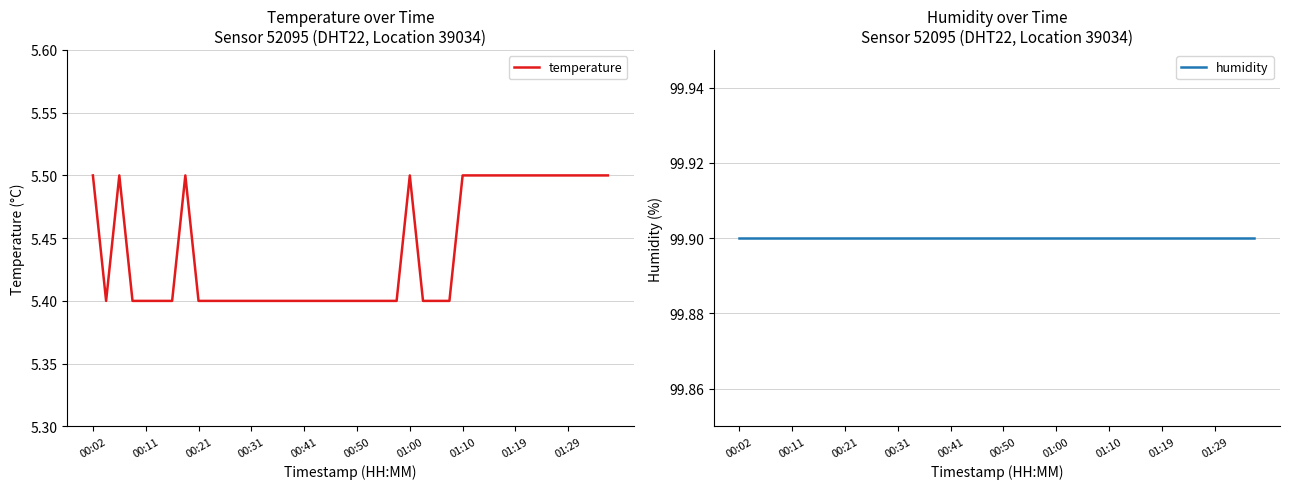

In temperature, how many points are higher than both neighbors (excluding endpoints)?

3